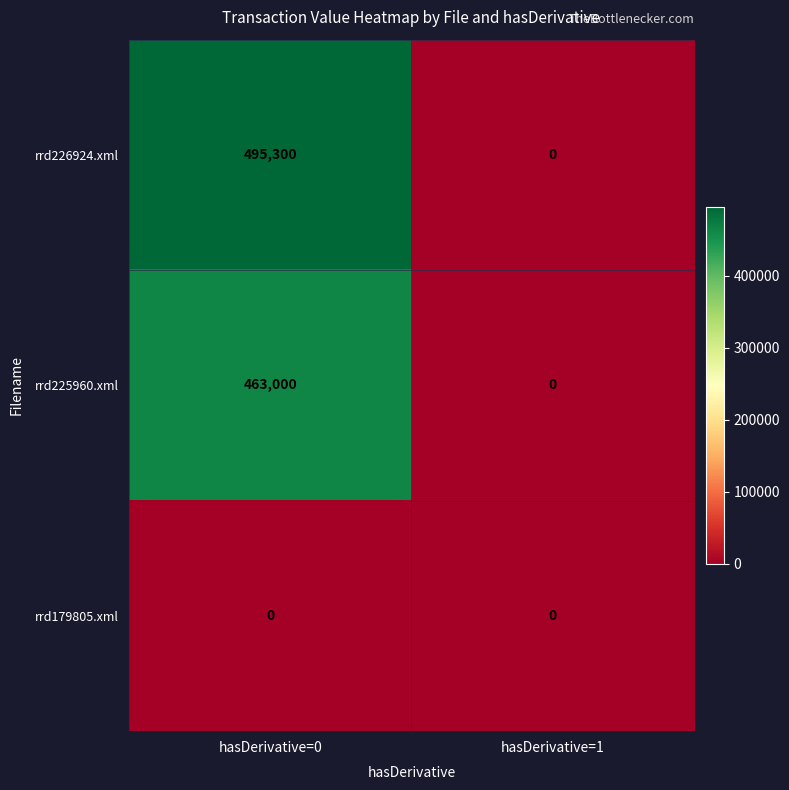

What is the spread (max minus min) of values at hasDerivative=0?

495300